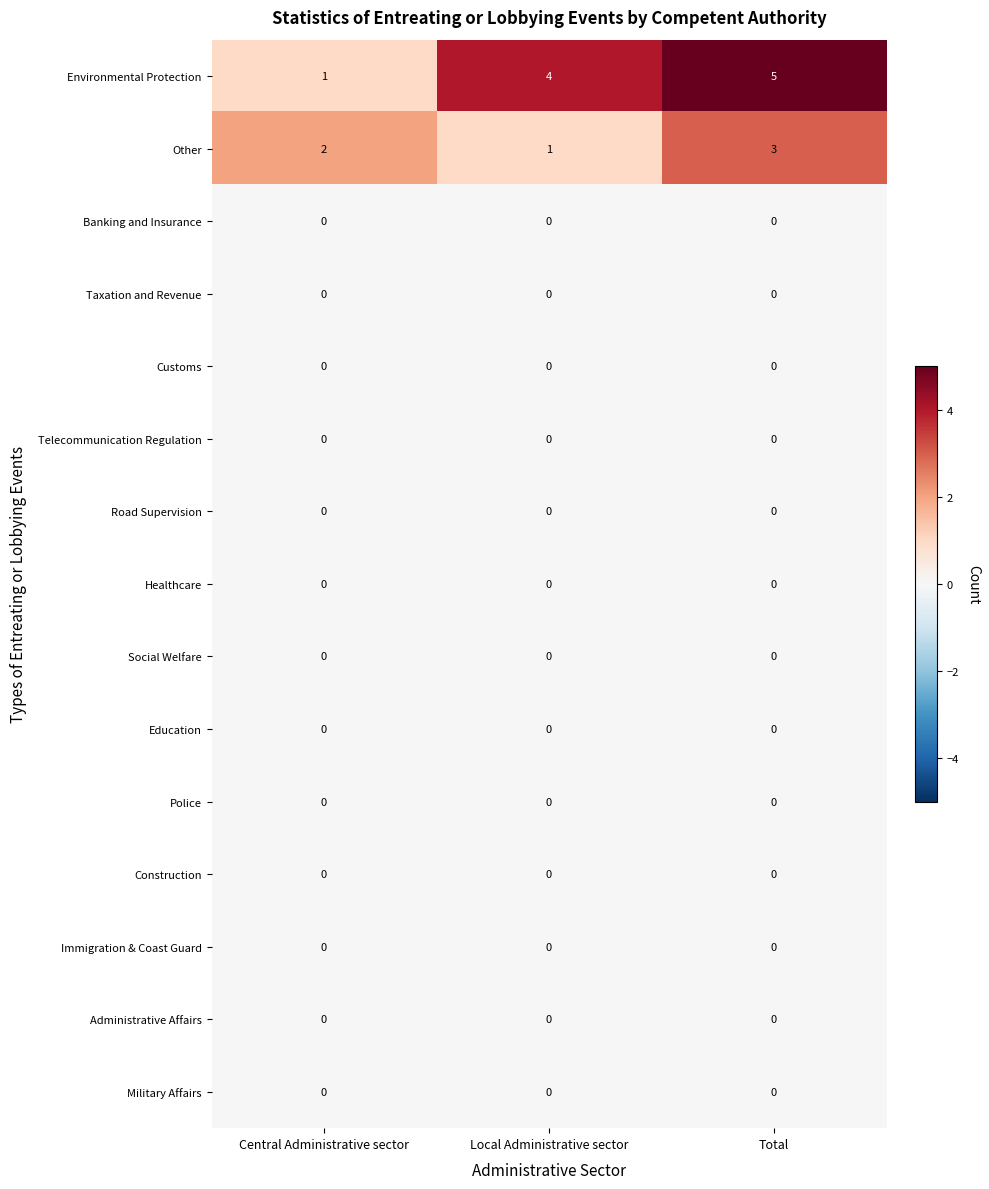

At which category is the sum across all series the highest?

Total